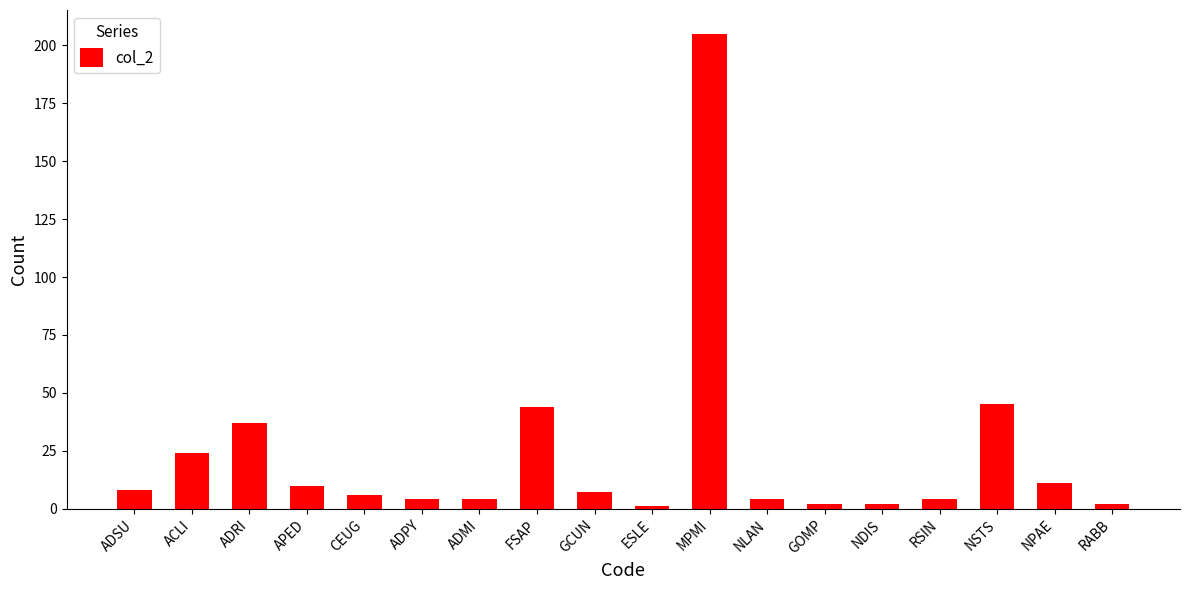

What is the difference between the second highest and minimum values?

44